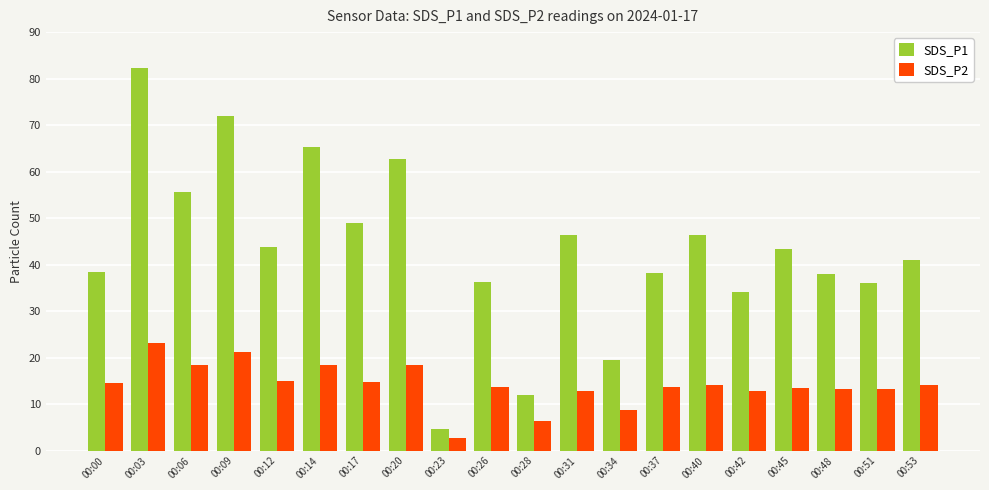

Where does the SDS_P1 series first go above 43?

00:03